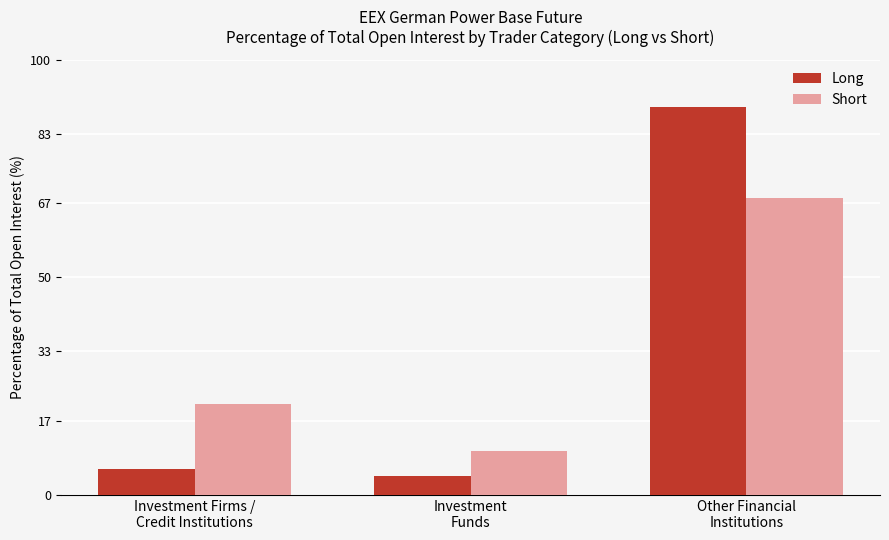

How many values in the Short series are below 20?

1